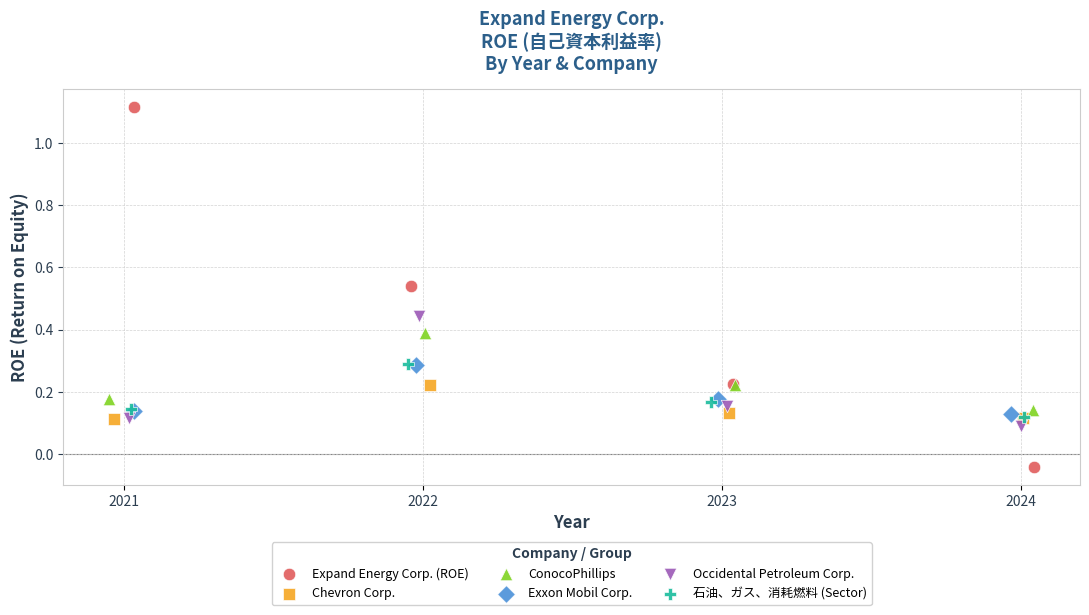

What are all the series names shown in the legend?

Expand Energy Corp. (ROE), Chevron Corp., ConocoPhillips, Exxon Mobil Corp., Occidental Petroleum Corp., 石油、ガス、消耗燃料 (Sector)